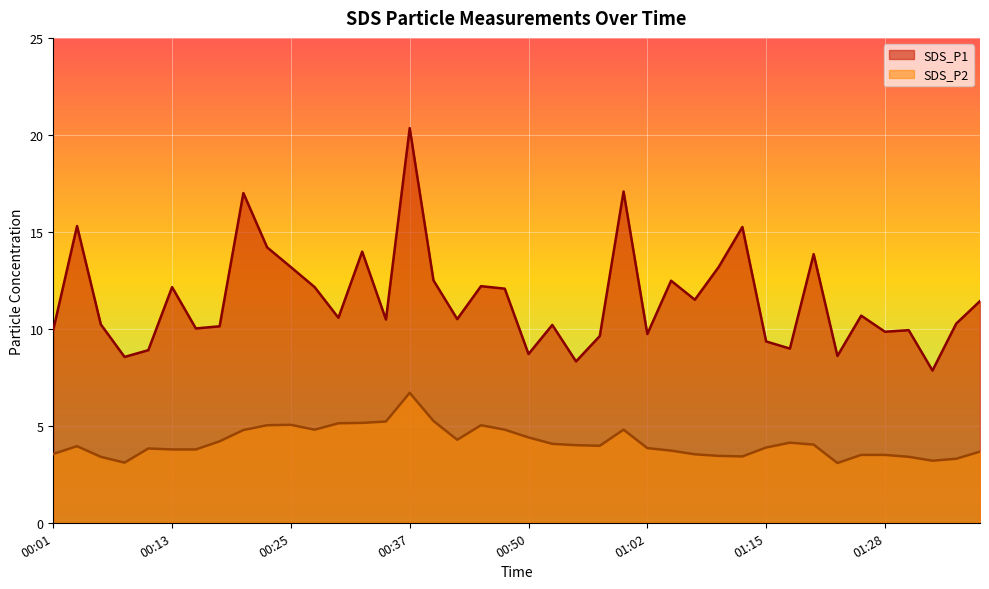

Which series has the largest range (max minus min)?

SDS_P1